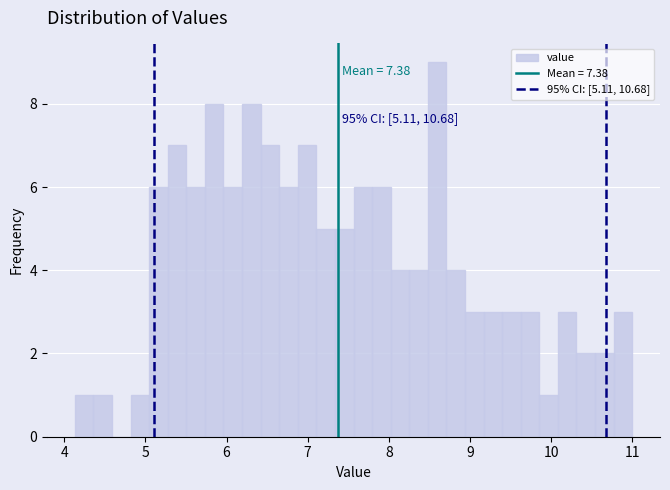

Read against the x-axis, roughly where is the centre of the tallest bar?

8.6